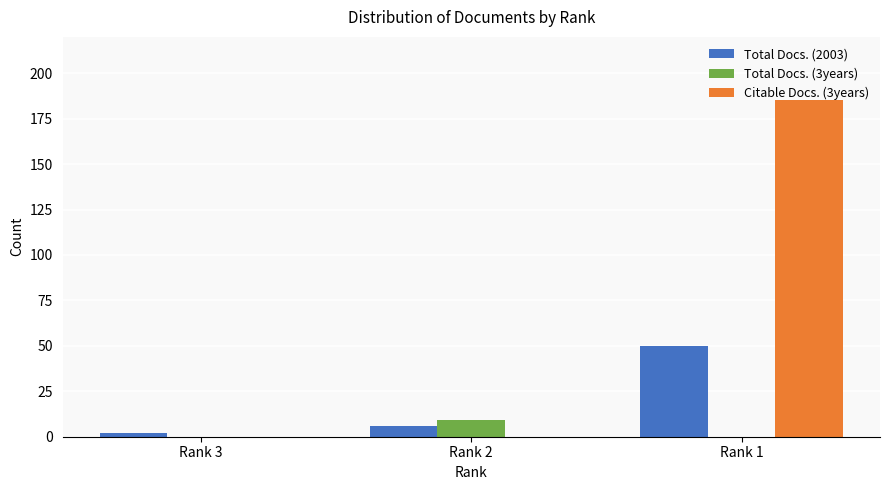

What is the maximum value shown in the chart?

185